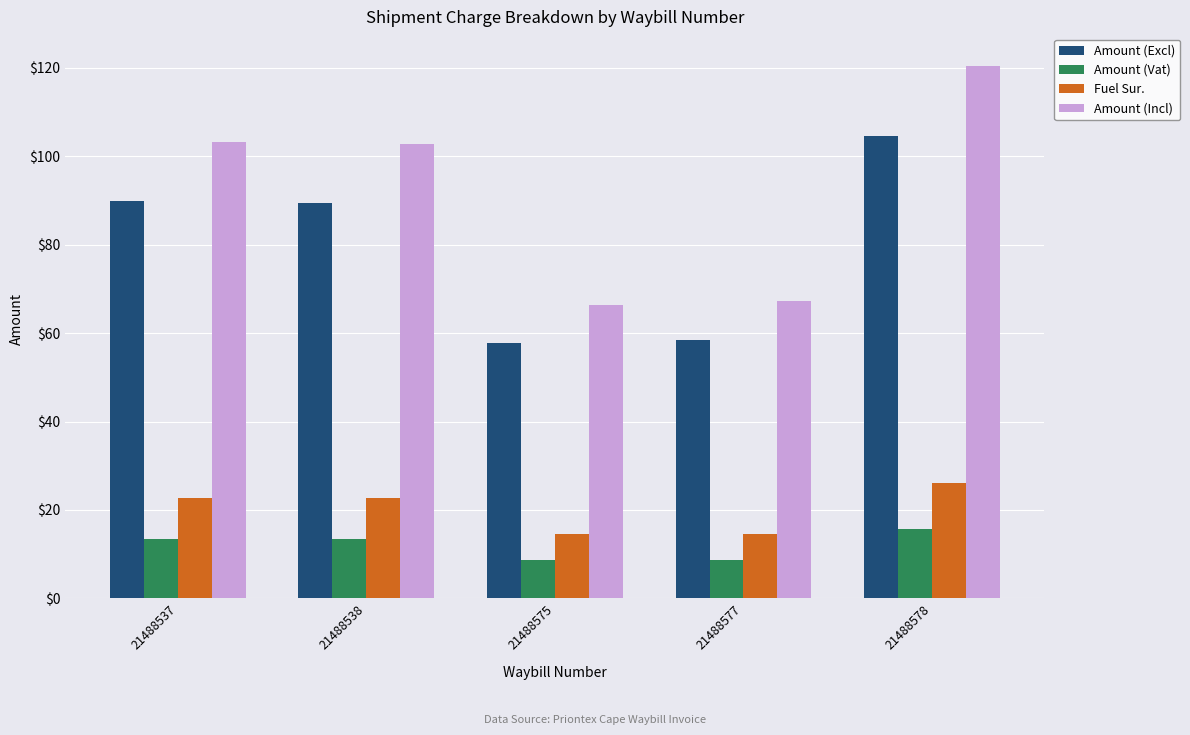

What is the total value across all series at 21488577?

149.1